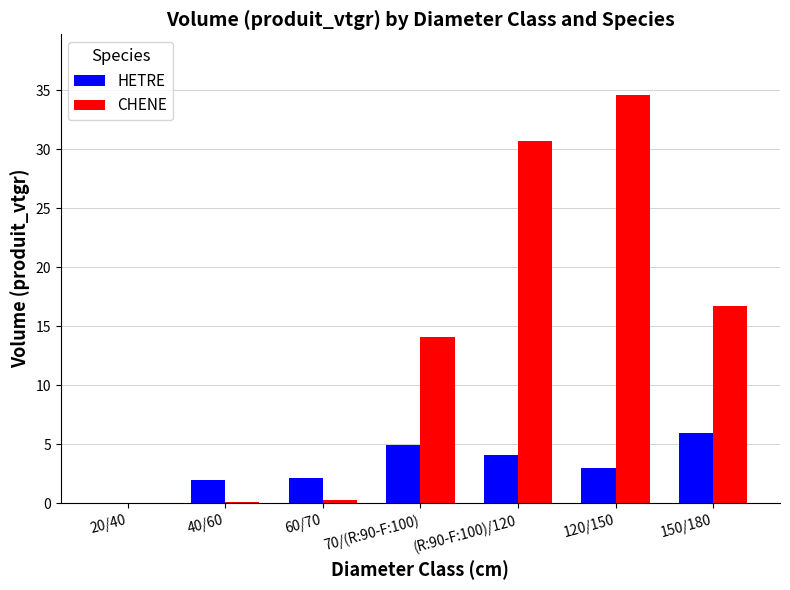

How many categories are shown in the chart?

7